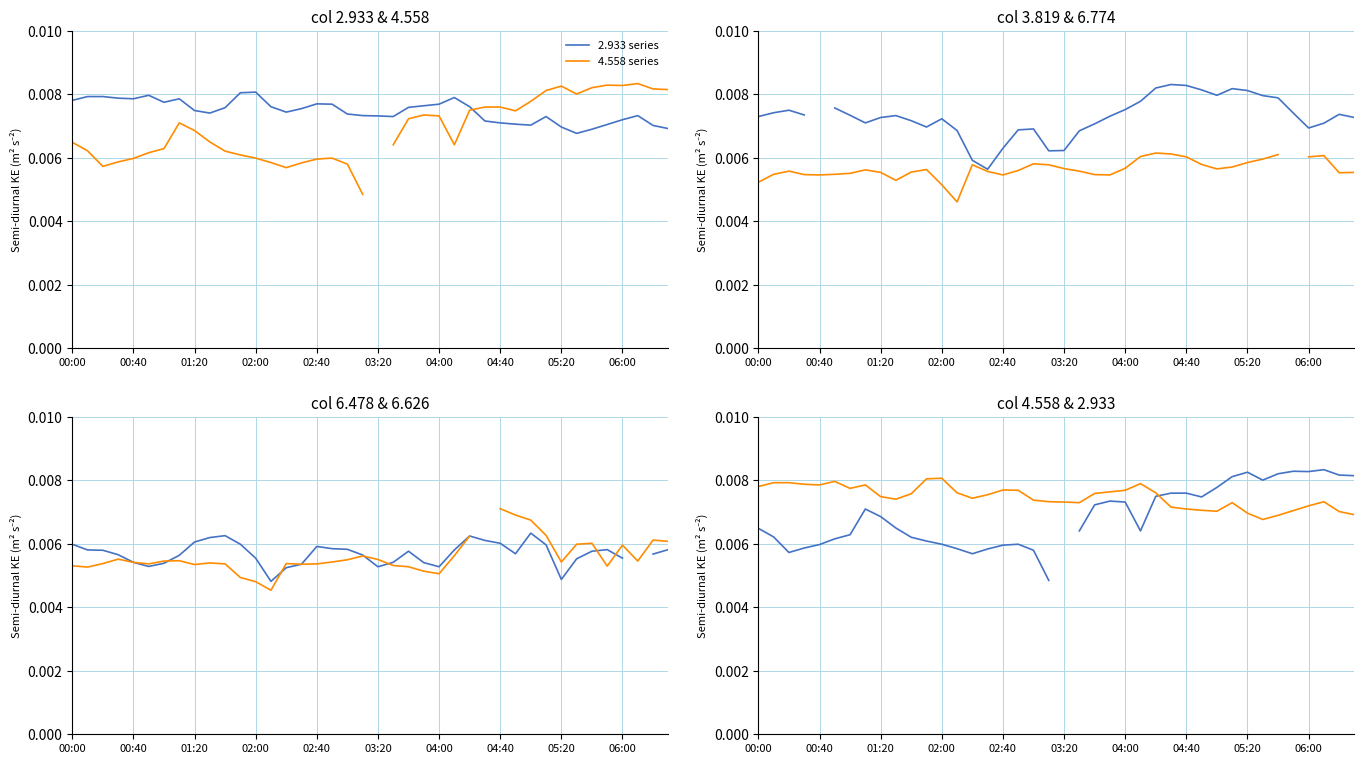

At how many categories does at least one series exceed 0?

40